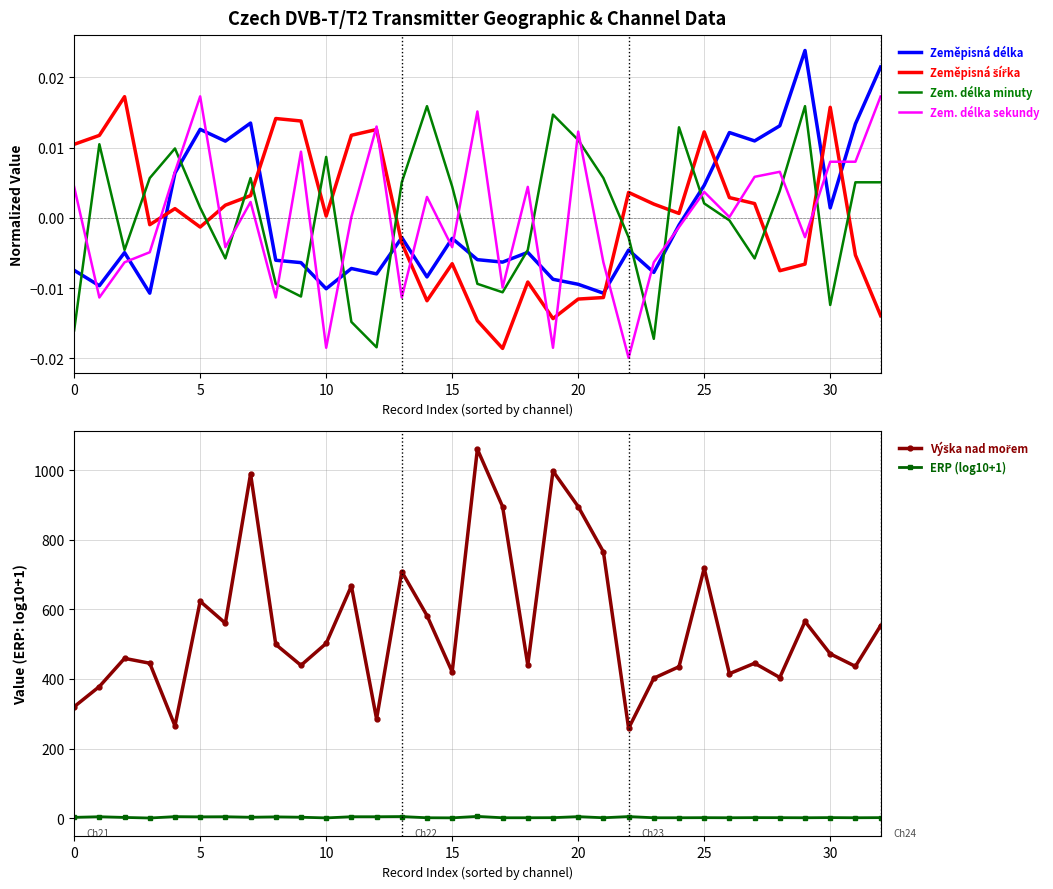

How many times do Zem. délka sekundy and Zeměpisná délka cross each other?

19